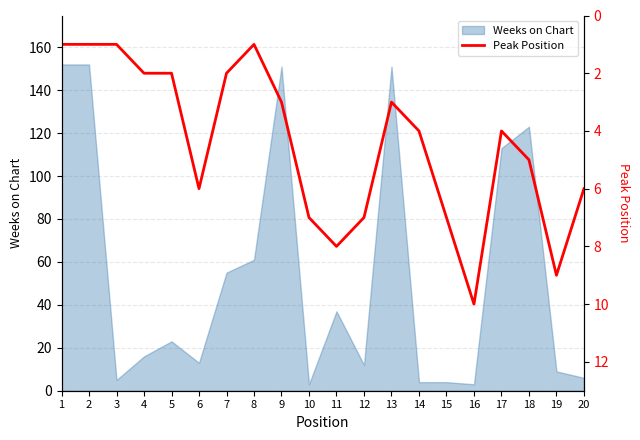

Is it true that the value at 8 is 1?

True